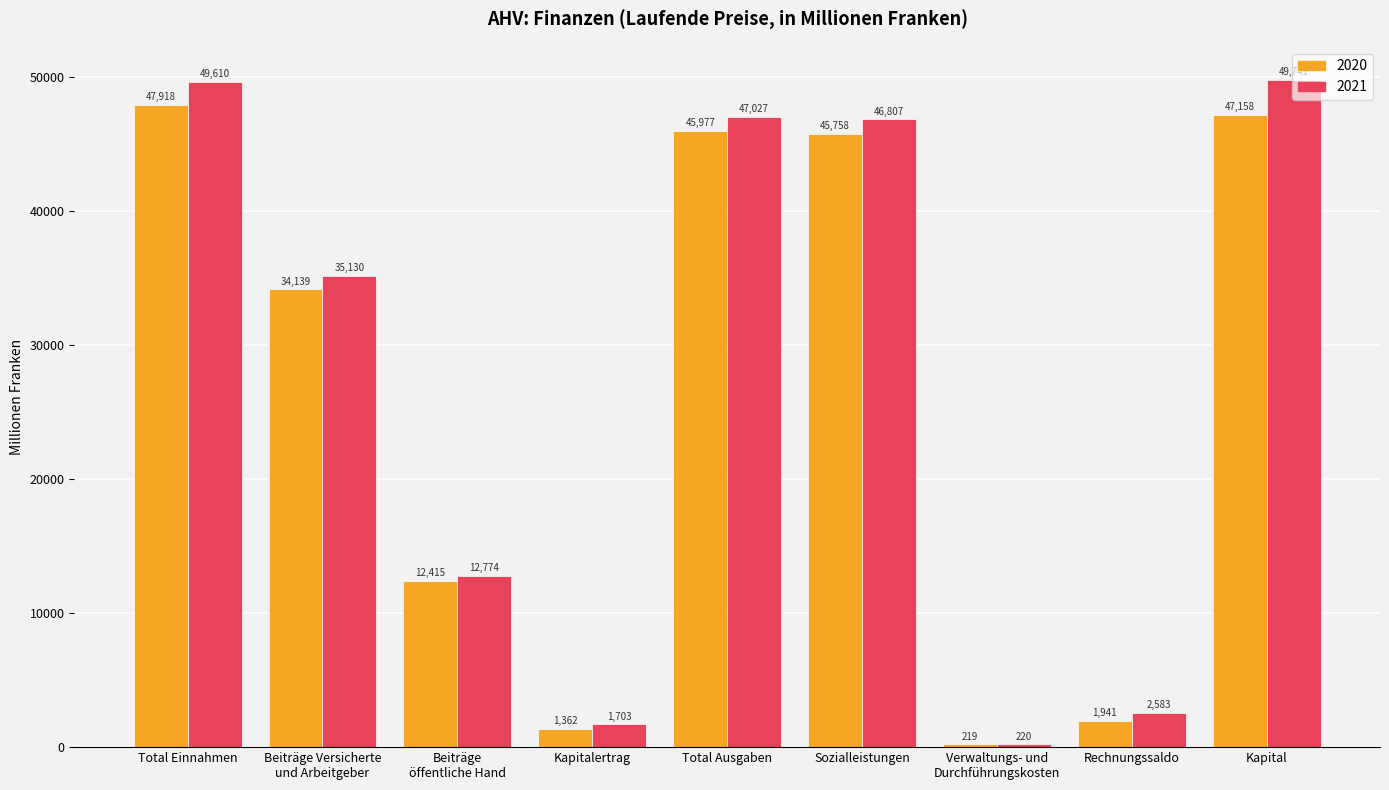

The value of 2020 at Kapitalertrag is 1362.0. True or false?

True